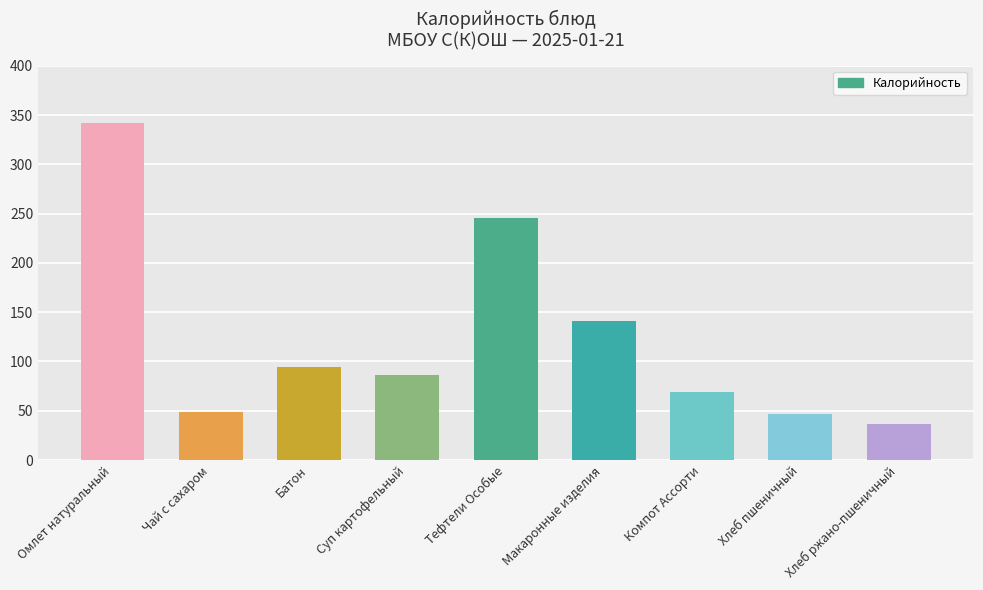

Read the value at Хлеб ржано-пшеничный.

36.2